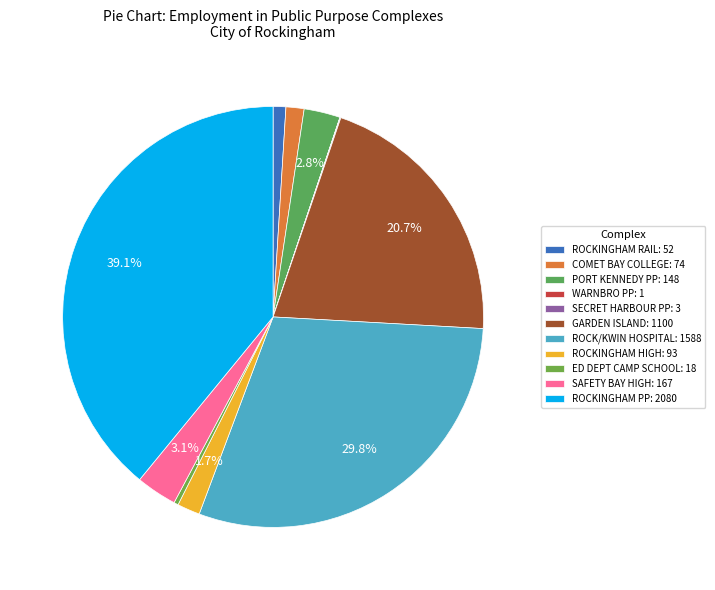

To the nearest percent, what portion does ROCKINGHAM PP represent?

39%